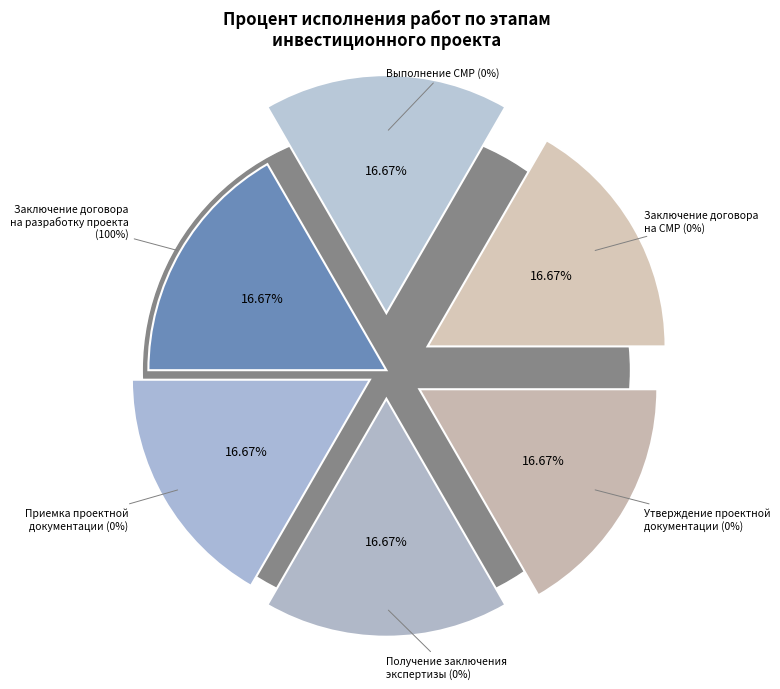

Which category accounts for the majority?

Заключение договора на разработку проекта